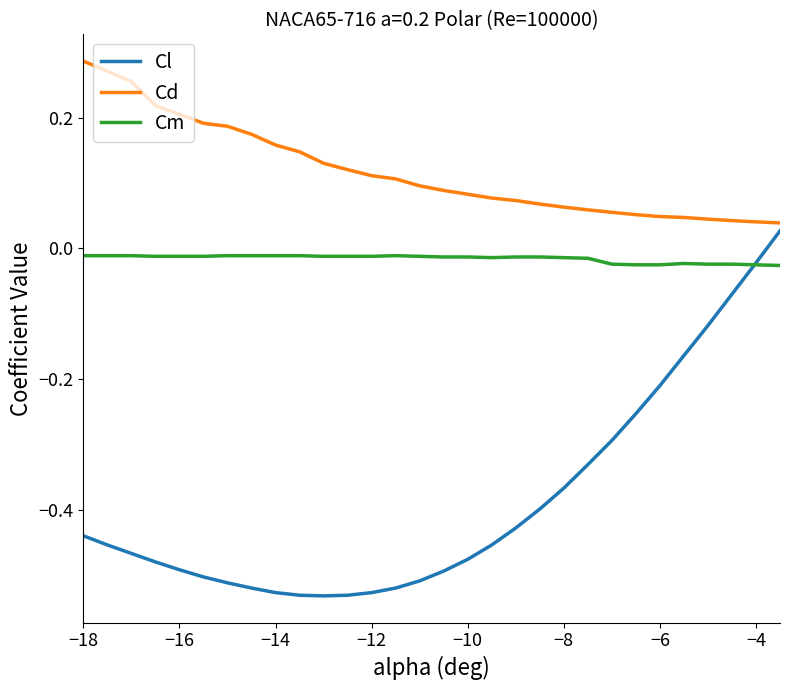

Which series has the largest total across all categories?

Cd